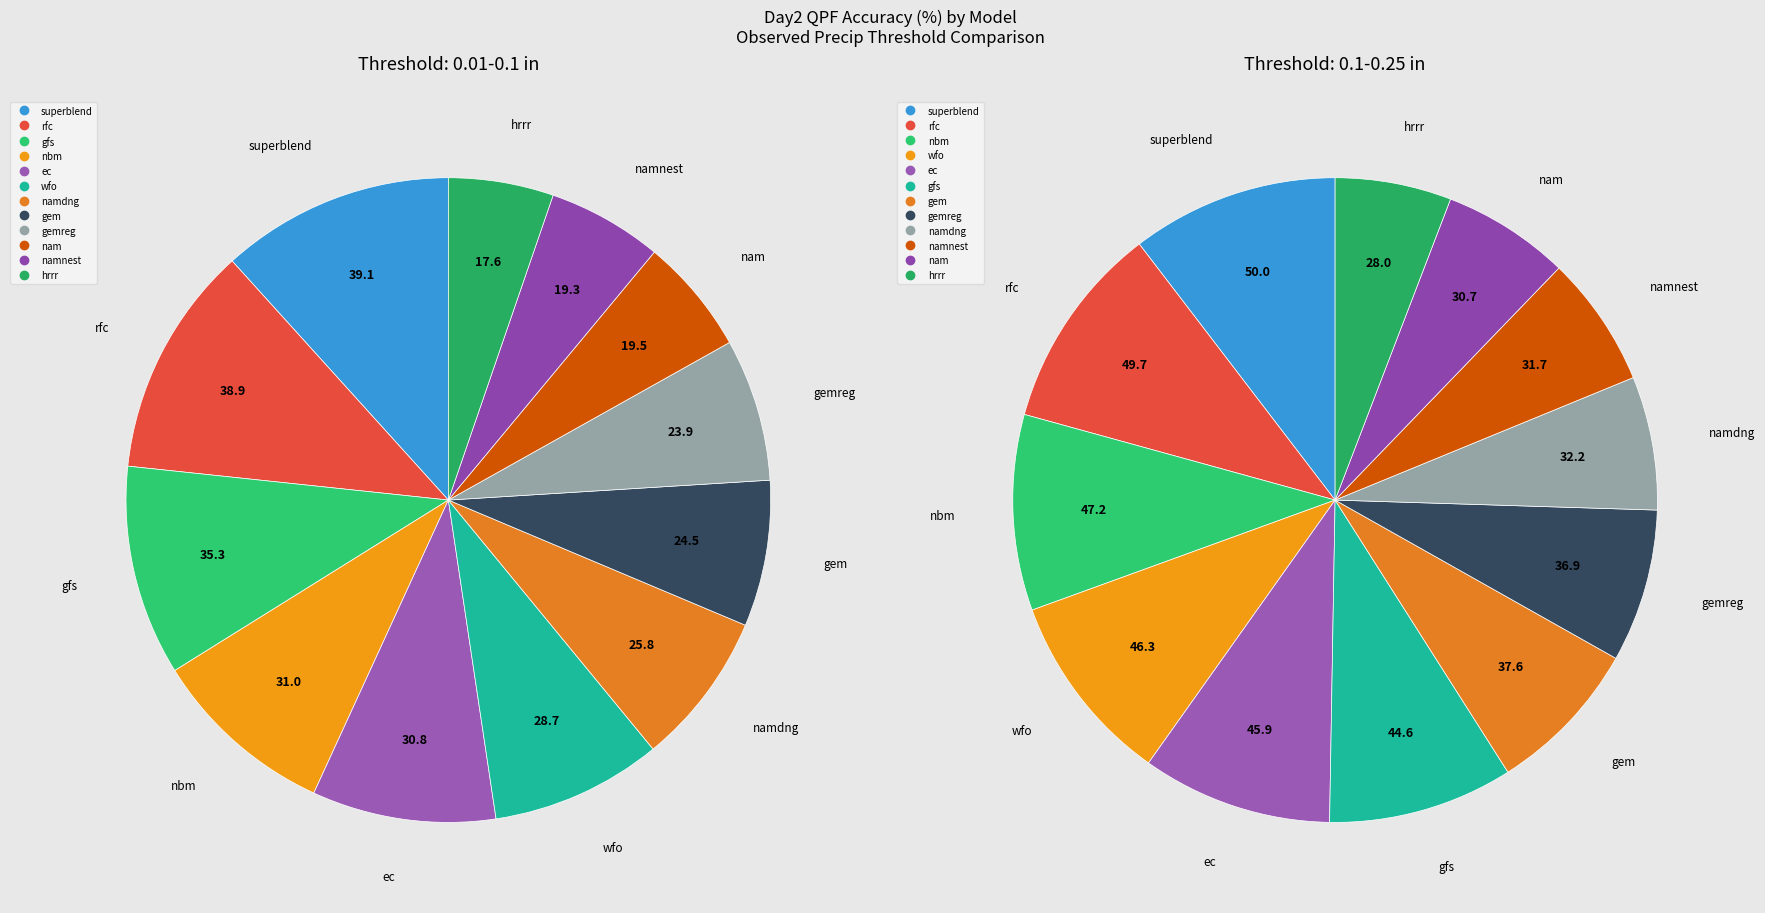

How many segments does this pie chart have?

12